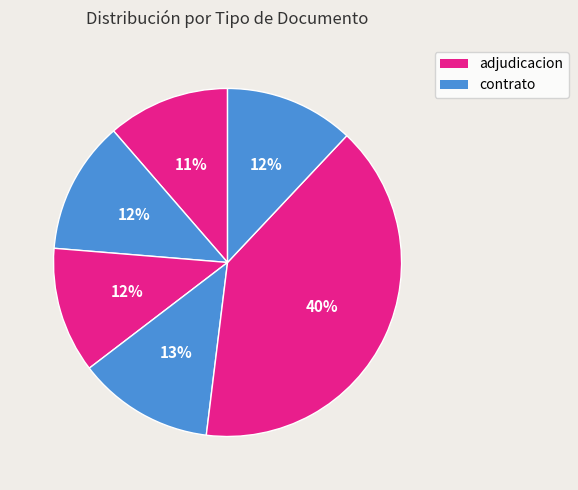

Is there a majority slice in this chart?

No